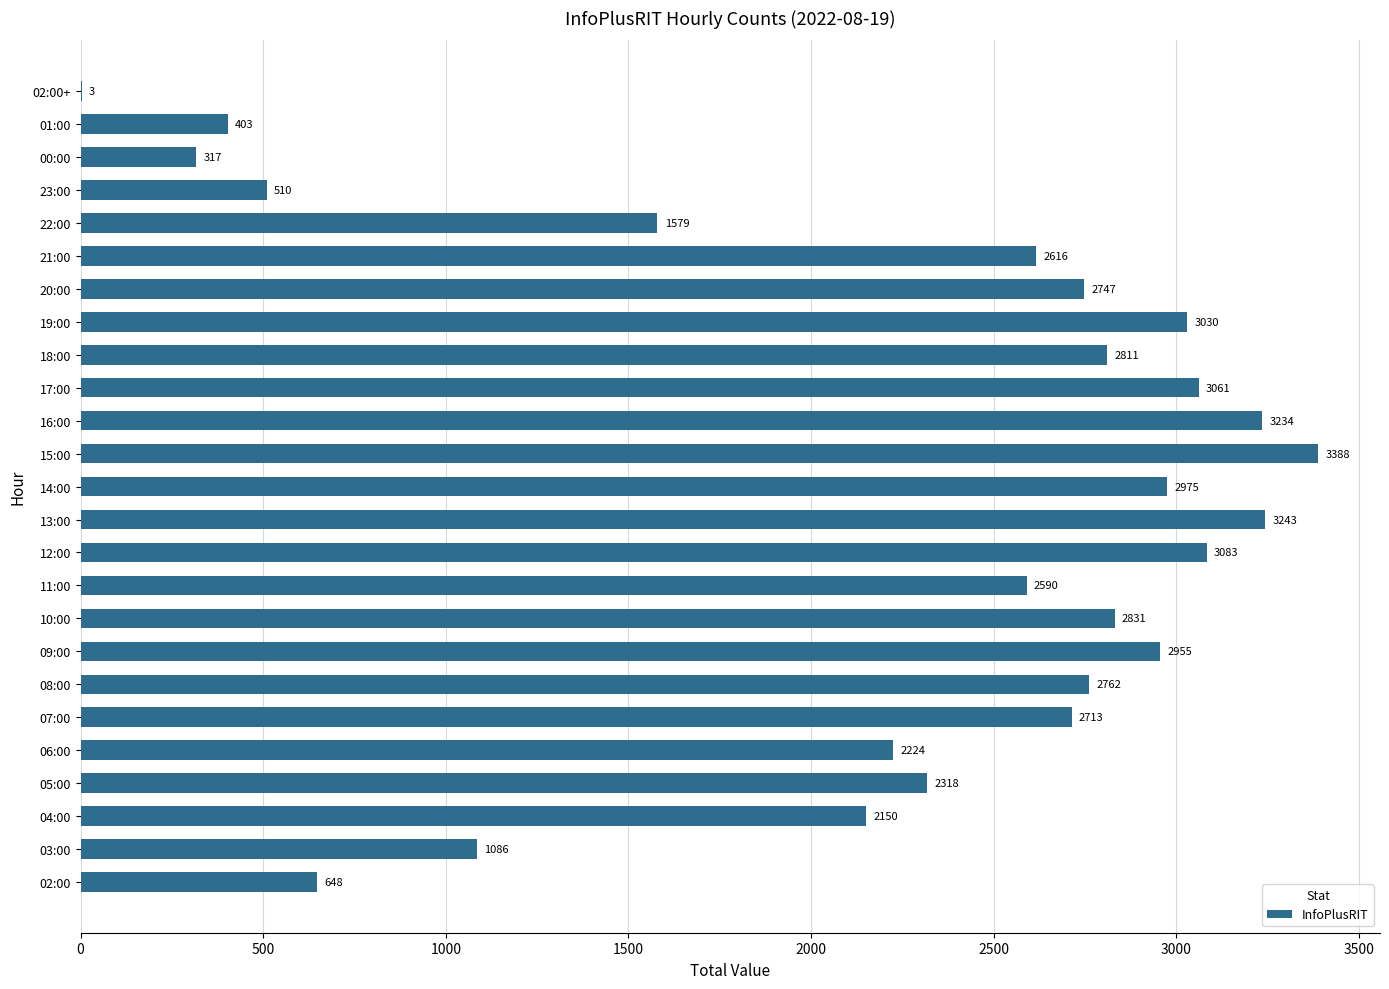

Which label corresponds to the largest value in the chart?

15:00